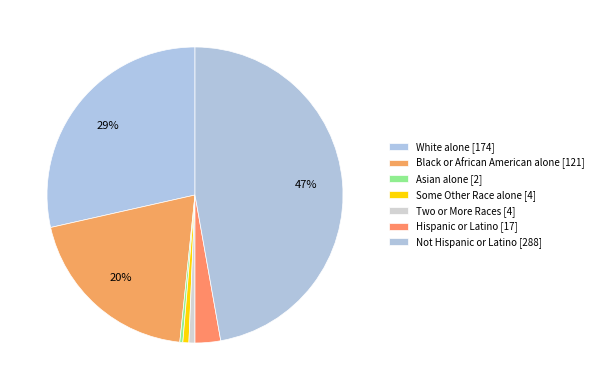

Does Not Hispanic or Latino [288] represent more than half of the total?

No